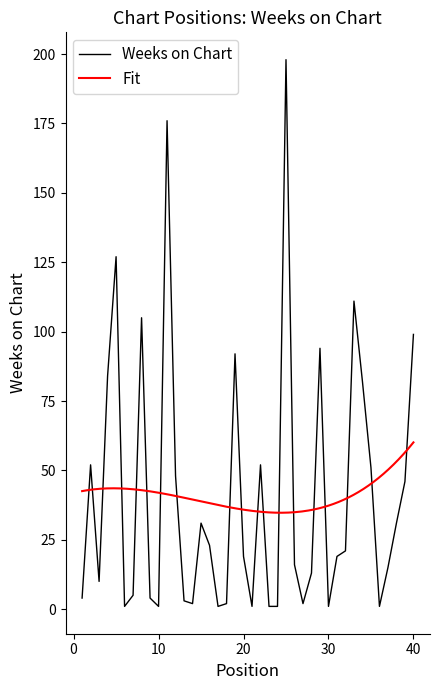

What is the value of the 1st point from the left?

4